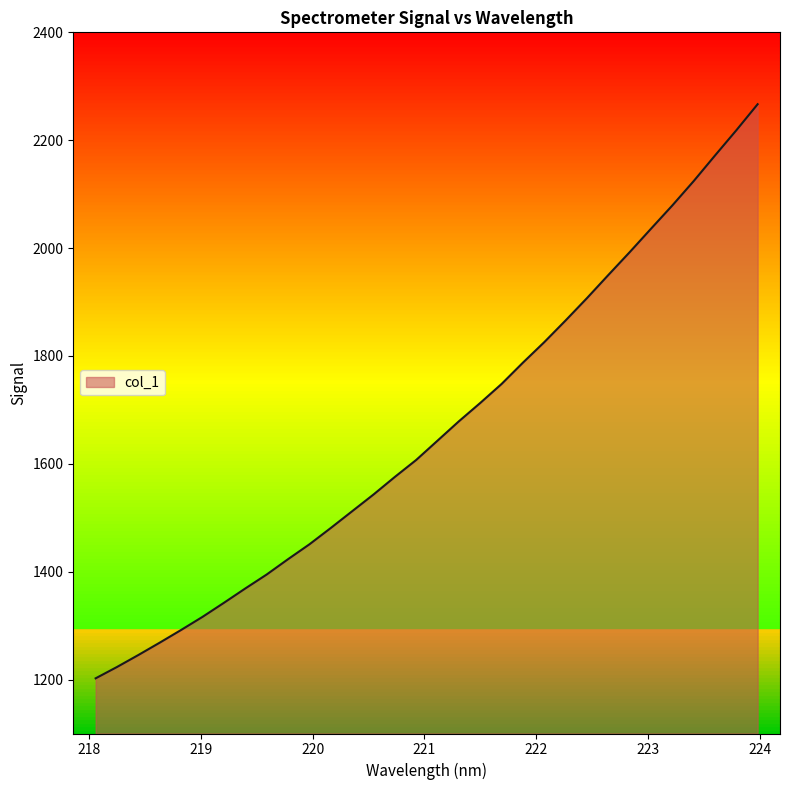

What is the smallest value displayed?

1202.3